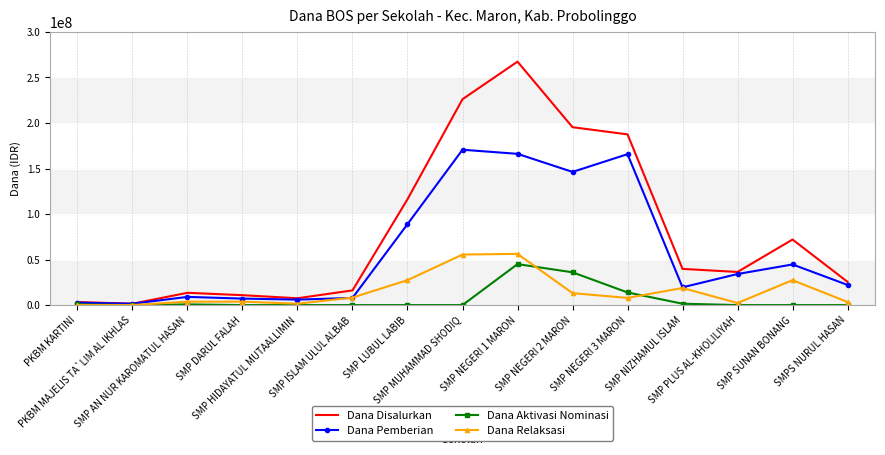

What is the maximum value for Dana Disalurkan?

267375000